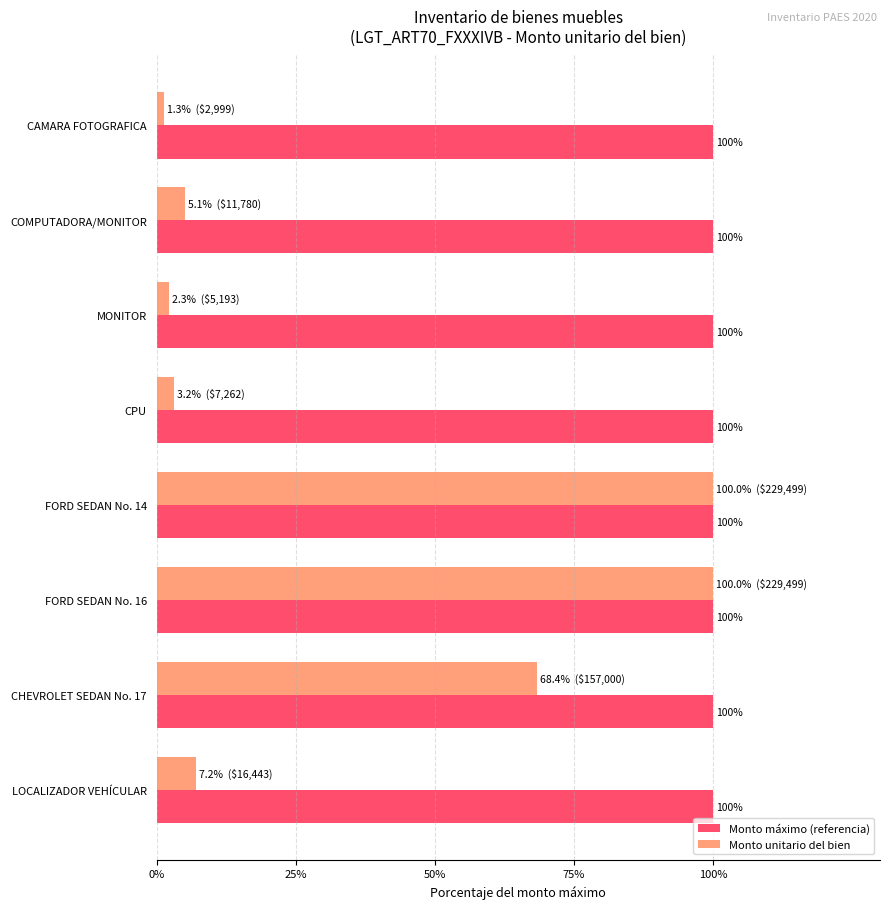

How many data points in Monto unitario del bien are above 7?

4